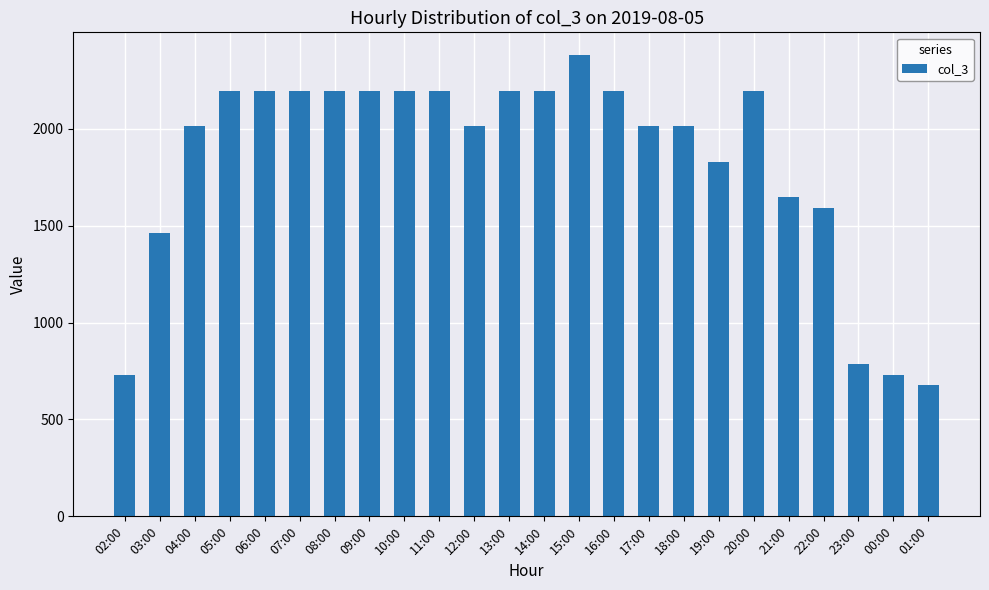

What is the label of the 19th bar from the right?

07:00